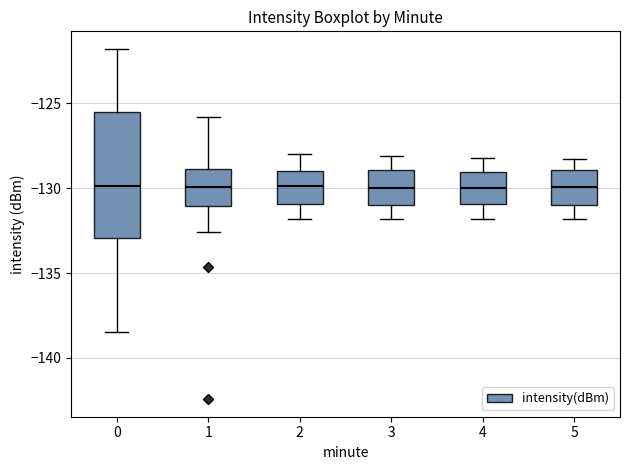

Which box is the tallest, from its lower edge to its upper edge?

0